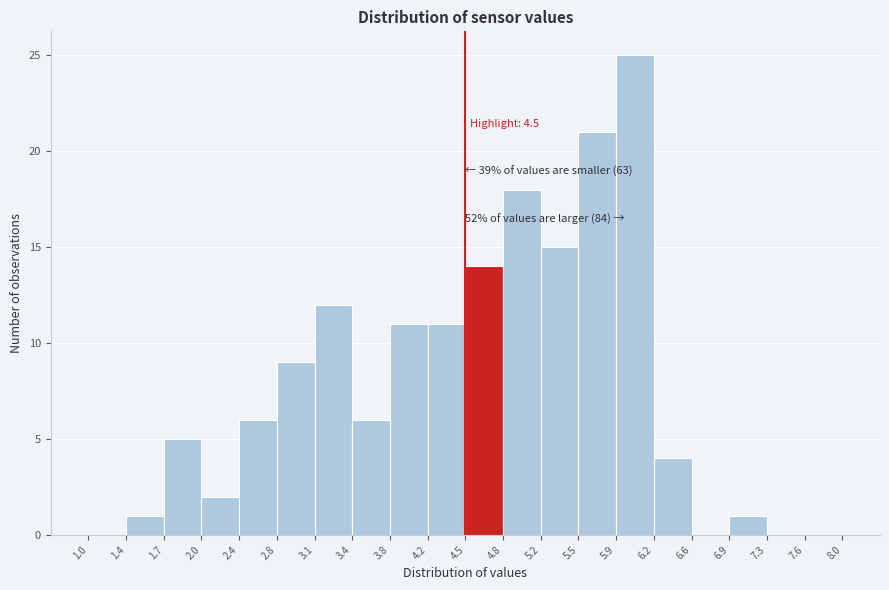

Over which range of the x-axis is the bar tallest?

5.9 to 6.2